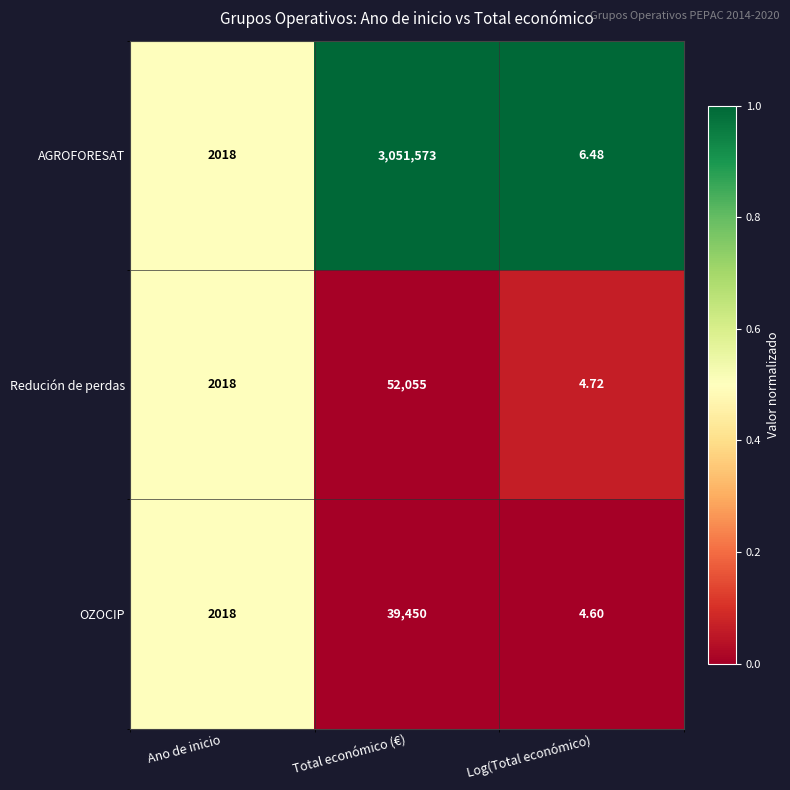

Which category has the highest value in the Redución de perdas series?

Total económico (€)